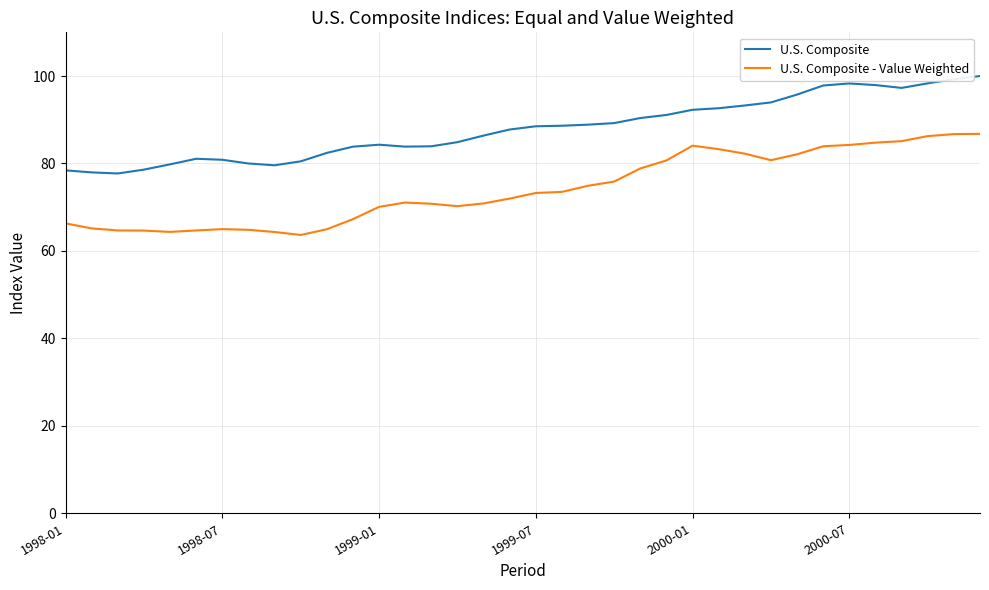

What is the minimum value for U.S. Composite?

77.7